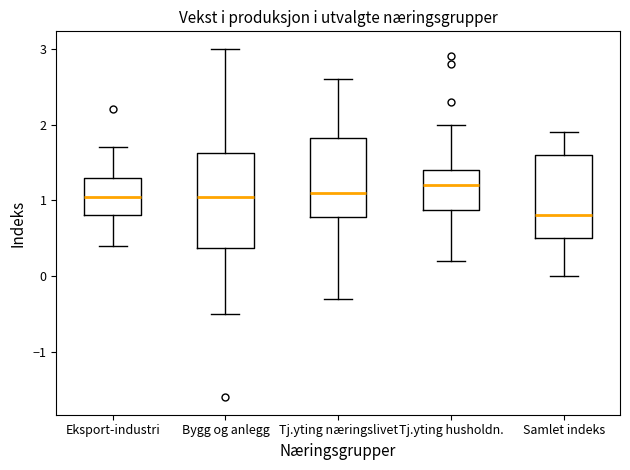

Where is the lower edge of the box for Bygg og anlegg on the y-axis? The values are not printed on the chart, so give them approximately, as read against the axis.

0.4